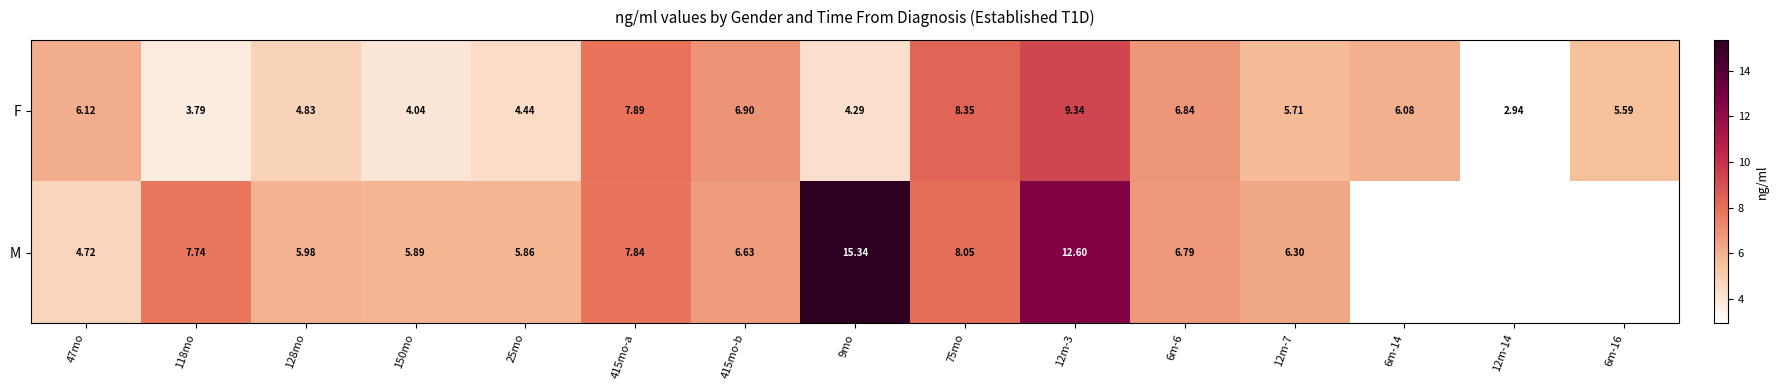

True or false: F has a value of 3.2 at 415mo-b.

False